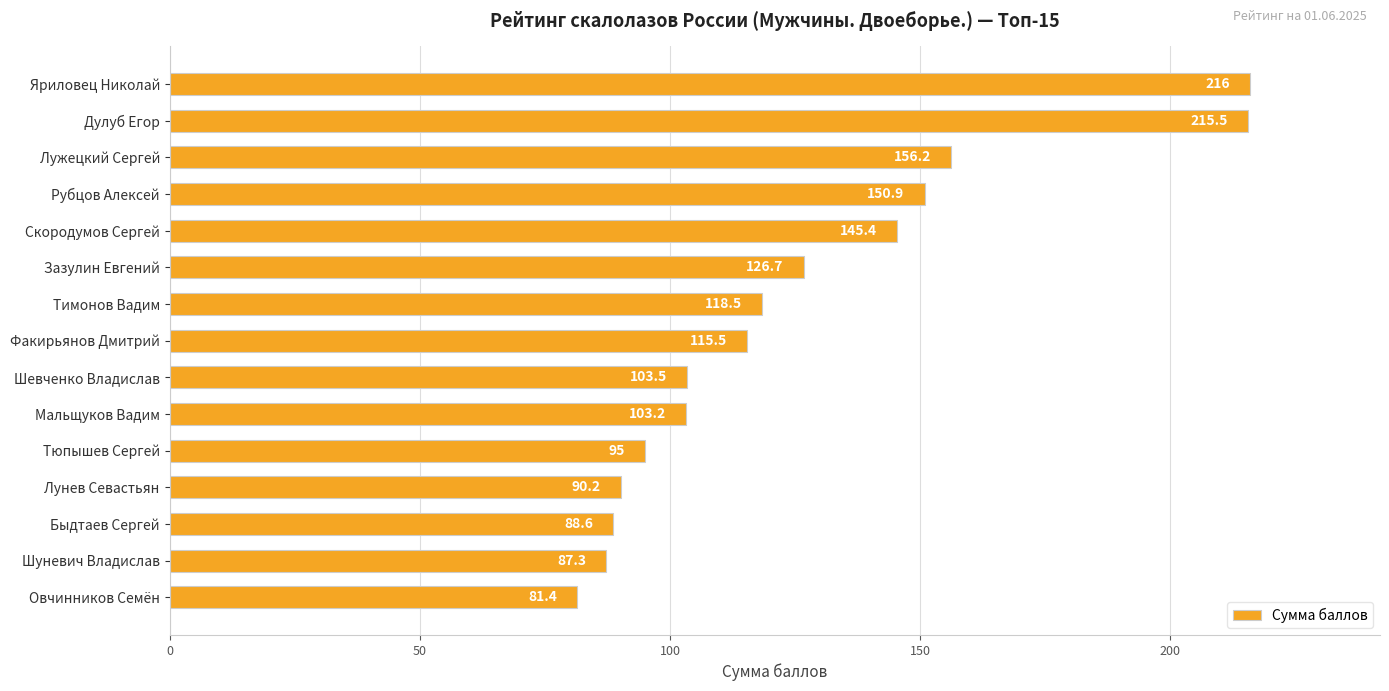

Between Овчинников Семён and Мальщуков Вадим, which is larger?

Мальщуков Вадим